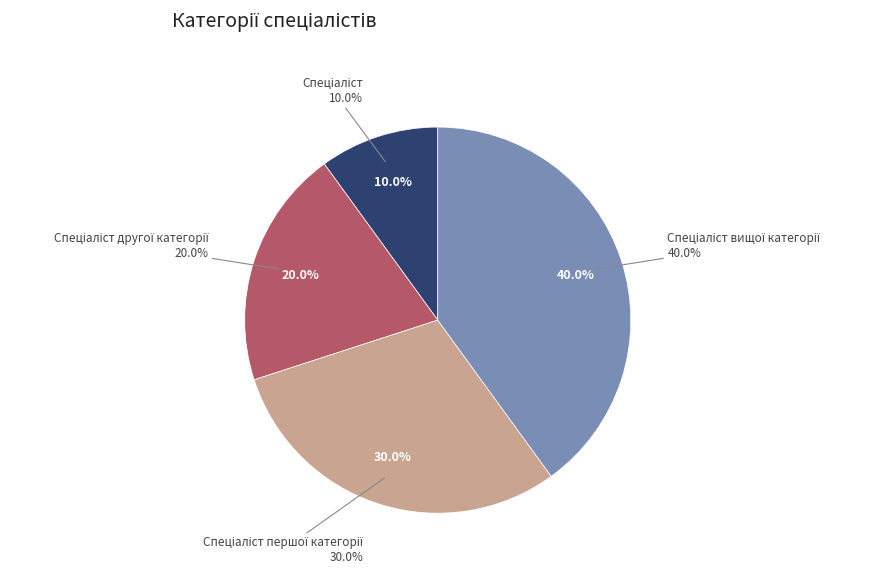

Which category has the biggest portion of the pie?

Спеціаліст вищої категорії